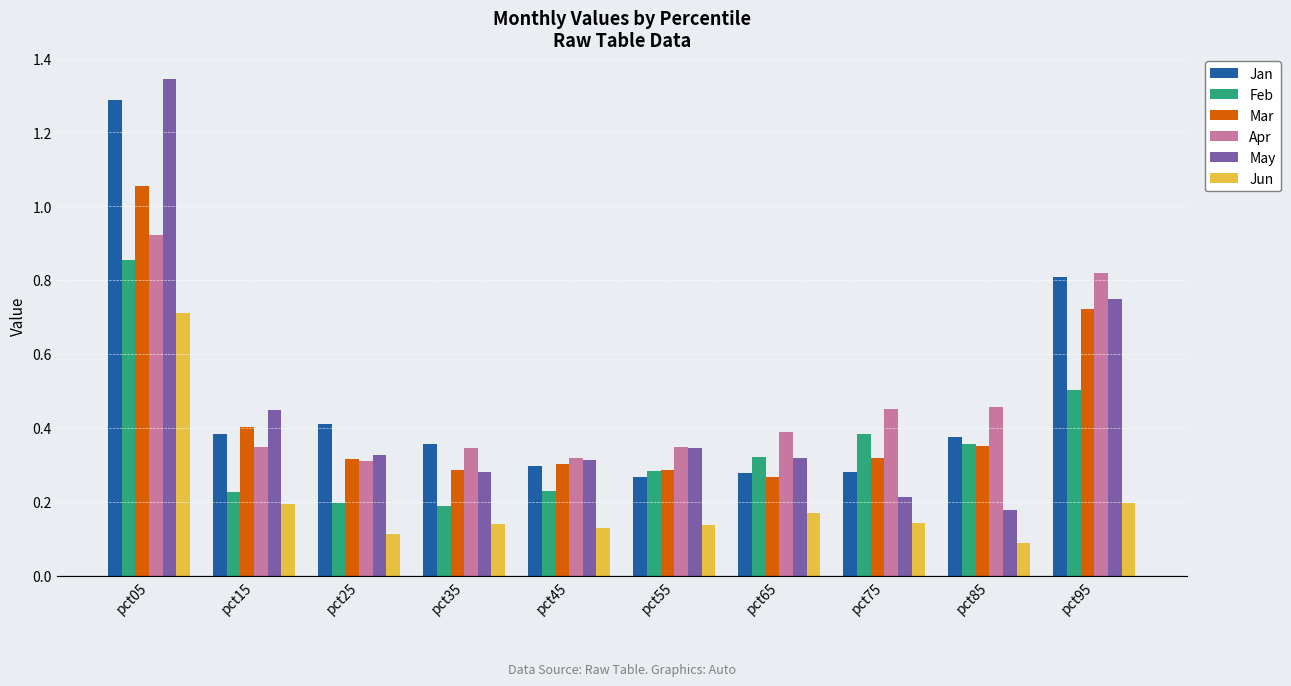

Rank the series at pct15 from lowest to highest value.

Jun, Feb, Apr, Jan, Mar, May